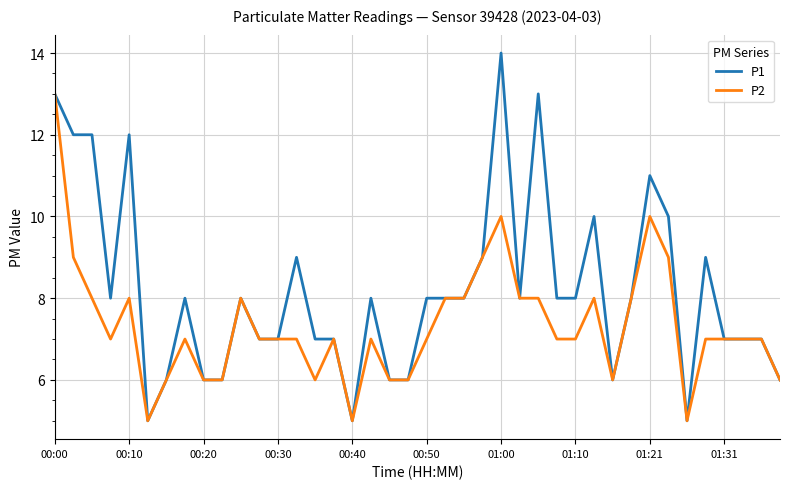

Reading left to right, transcribe all the data shown in this chart.

P1: 13	12	12	8	12	5	6	8	6	6	8	7	7	9	7	7	5	8	6	6	8	8	8	9	14	8	13	8	8	10	6	8	11	10	5	9	7	7	7	6
P2: 13	9	8	7	8	5	6	7	6	6	8	7	7	7	6	7	5	7	6	6	7	8	8	9	10	8	8	7	7	8	6	8	10	9	5	7	7	7	7	6